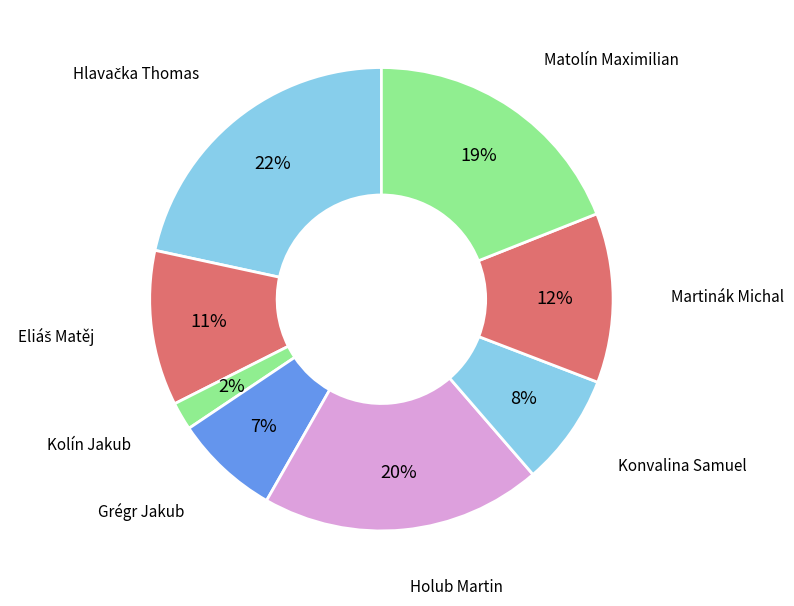

Is the sum of Holub Martin and Konvalina Samuel greater than half?

No